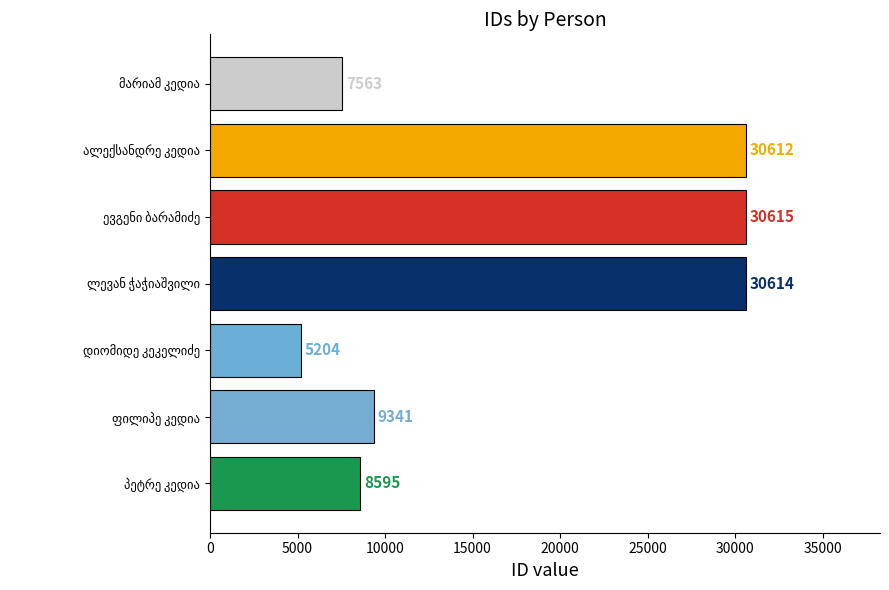

What is the difference between the maximum and second lowest values?

23052